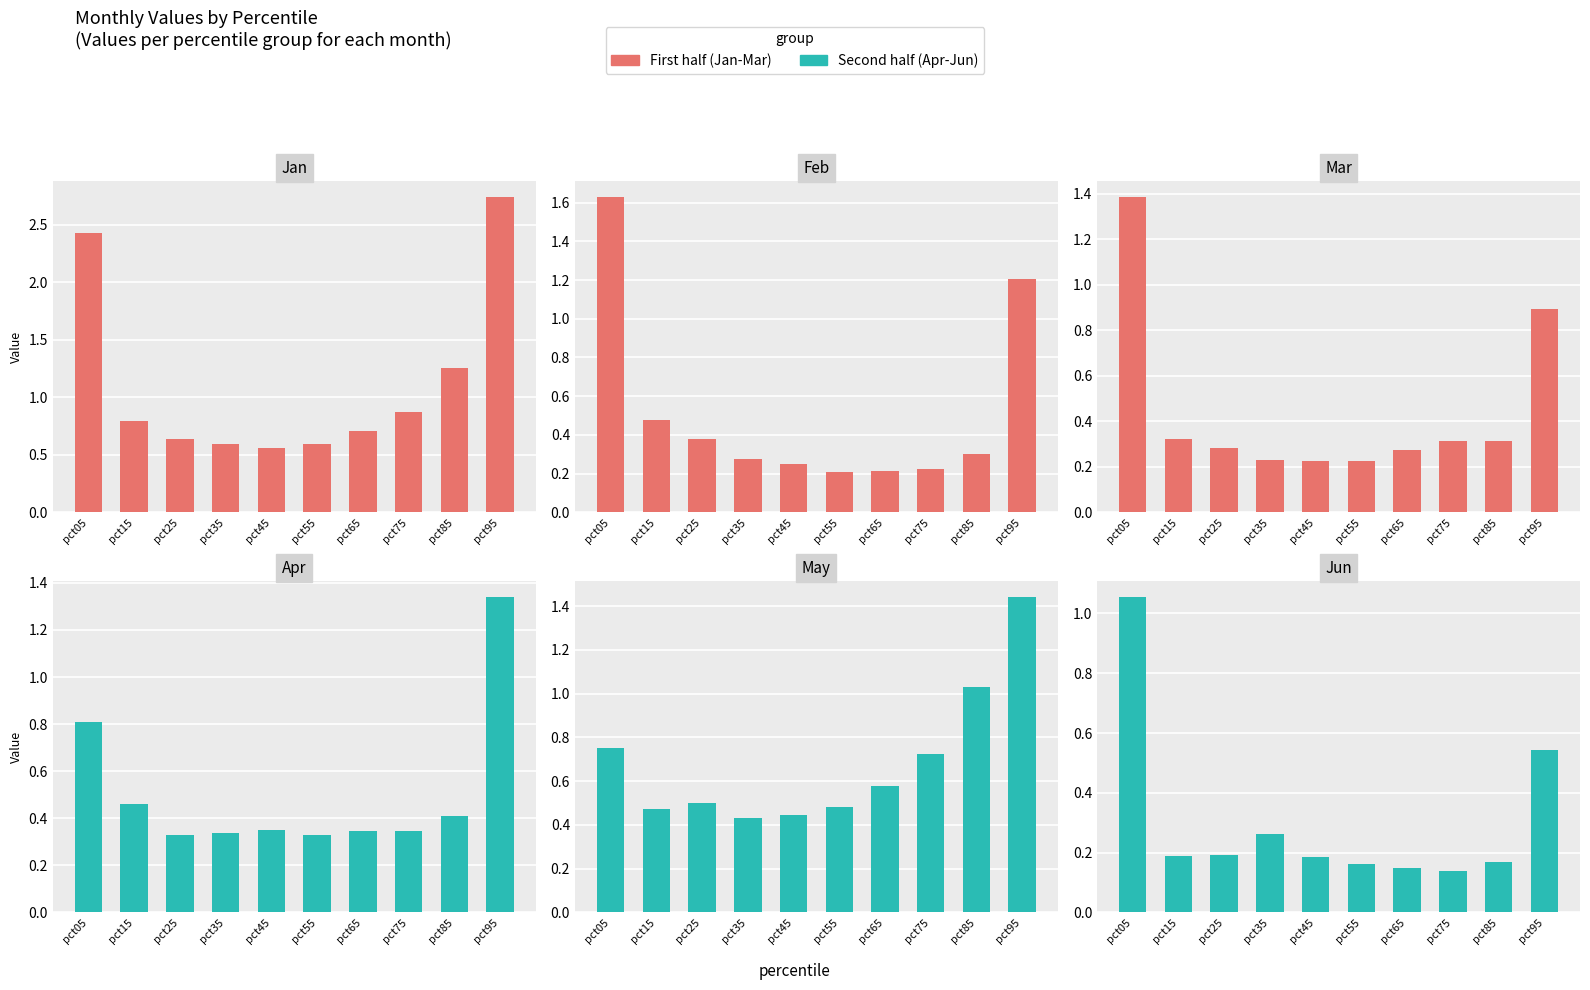

What is the difference between the maximum and minimum values in the May series?

1.0